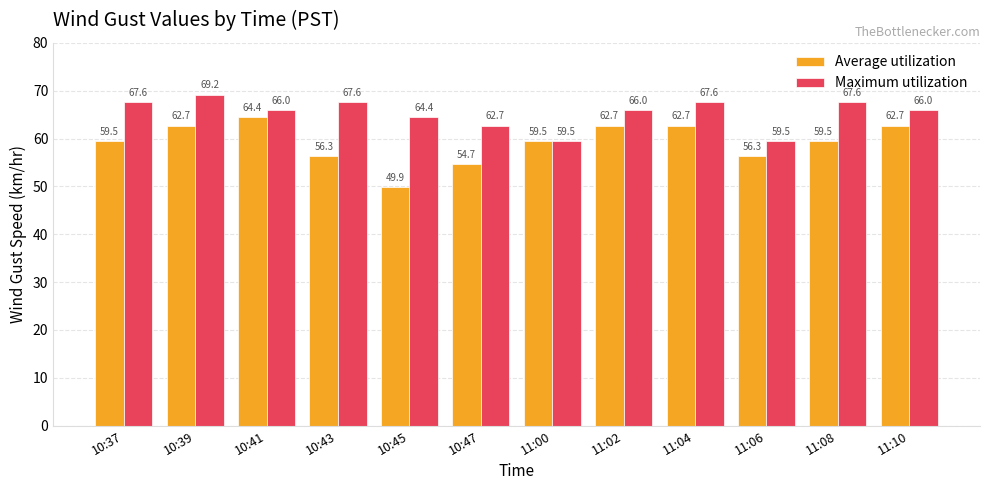

What is the sum of all Average utilization values?

710.9